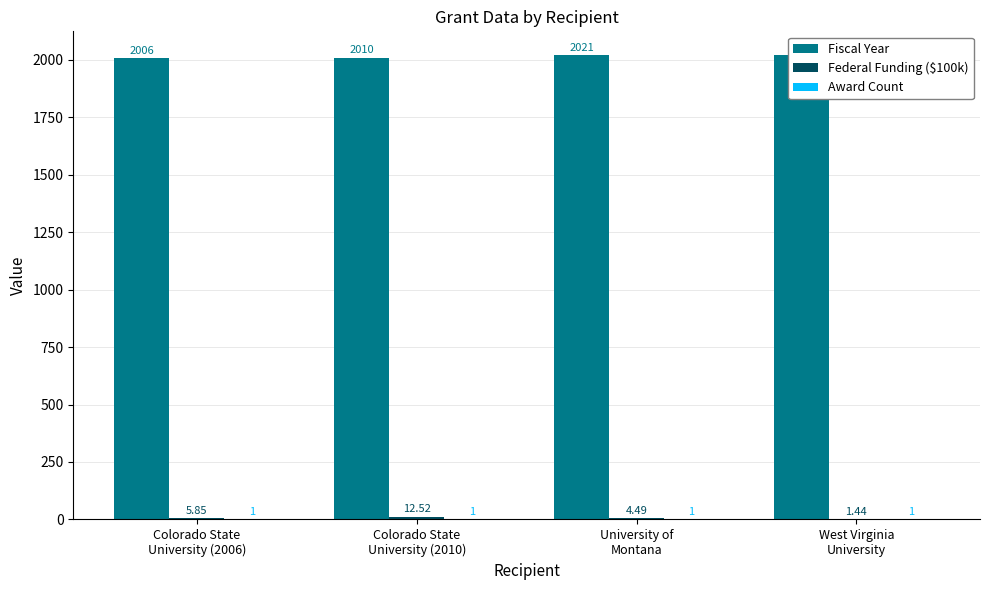

Where does the Federal Funding ($100k) series first go above 5?

Colorado State
University (2006)